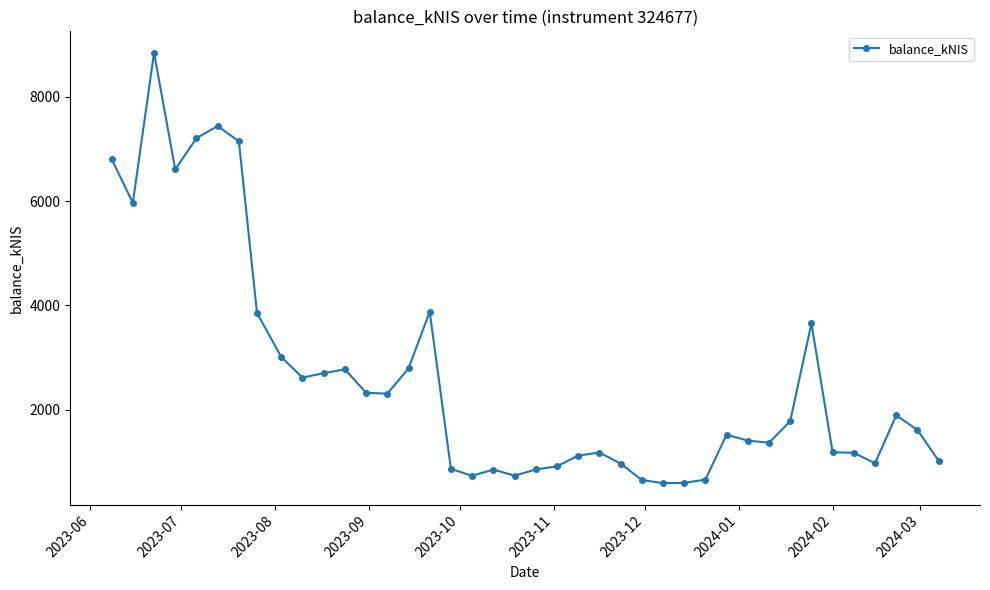

What is the difference between the maximum and second lowest values?

8245.2